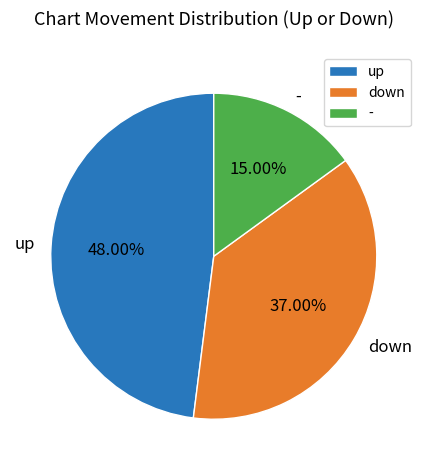

How many segments does this pie chart have?

3